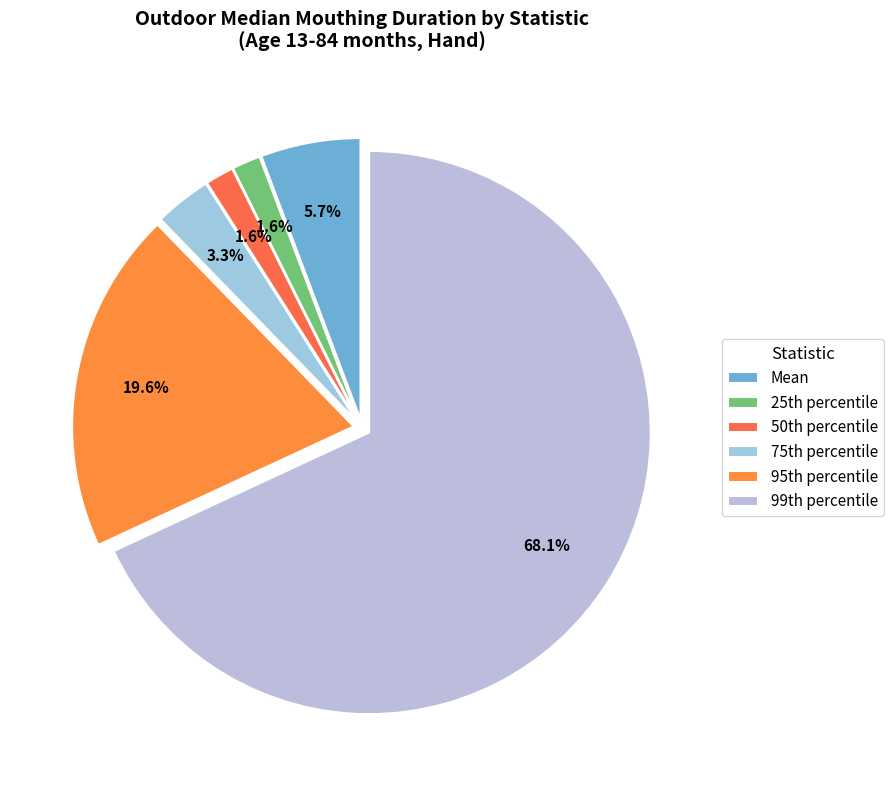

What percentage is the Mean slice, to the nearest percent?

6%